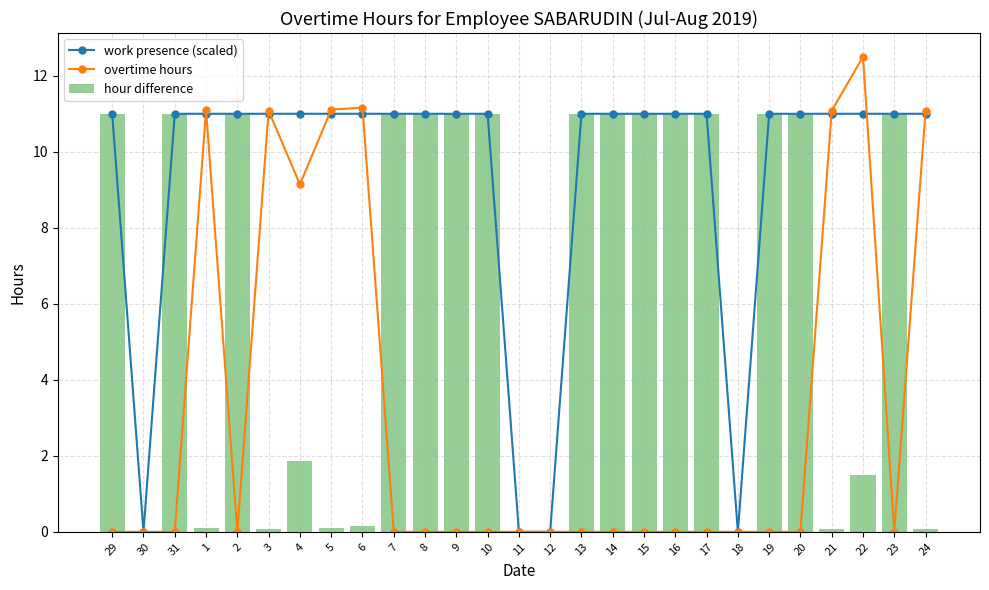

The value of hour difference at 10 is 2.9. True or false?

False